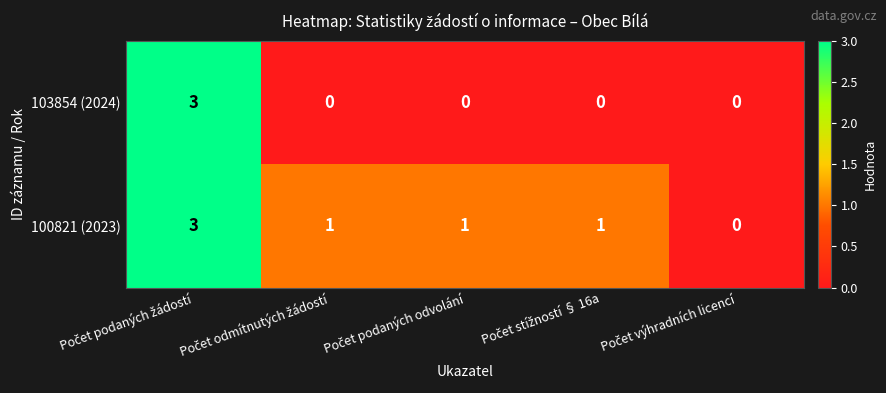

What is the highest value of the 100821 (2023) series?

3